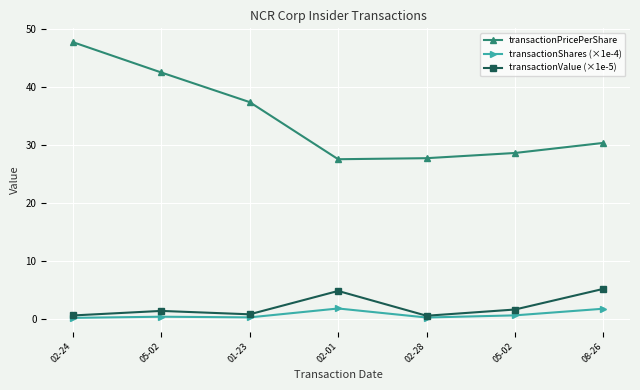

How many lines are shown in the chart?

3